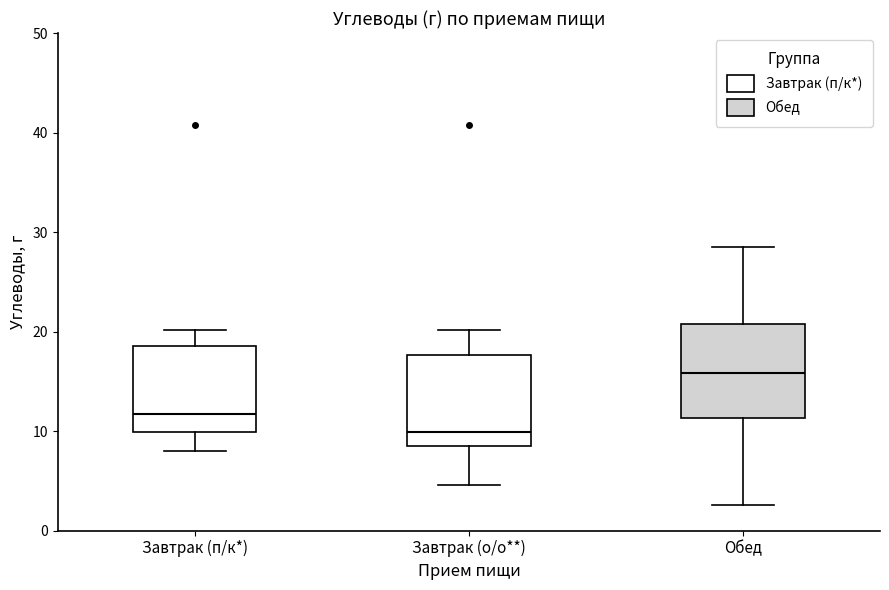

Reading left to right, read every box against the y-axis: the position of its median line, the range the box covers, and the ends of its whiskers. The values are not printed on the chart, so give them approximately, as read against the axis.

Завтрак (п/к*): median 12, box 10 to 19, whiskers 8 to 20
Завтрак (о/о**): median 10, box 8 to 18, whiskers 5 to 20
Обед: median 16, box 11 to 21, whiskers 3 to 29